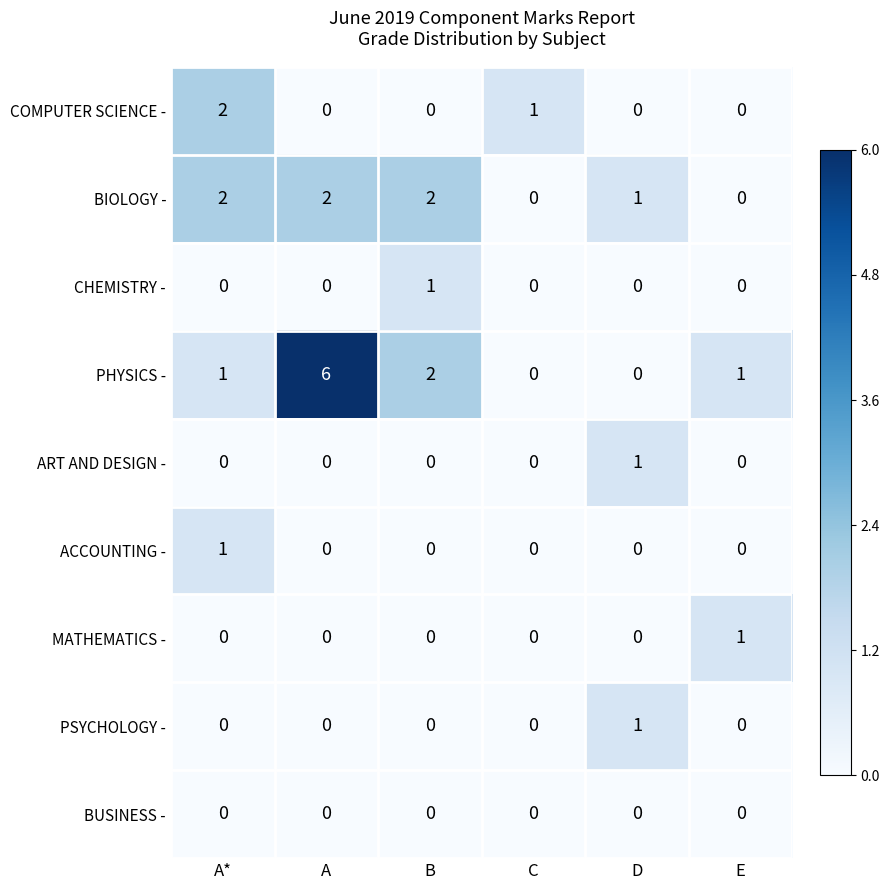

At how many categories does at least one series exceed 0?

6